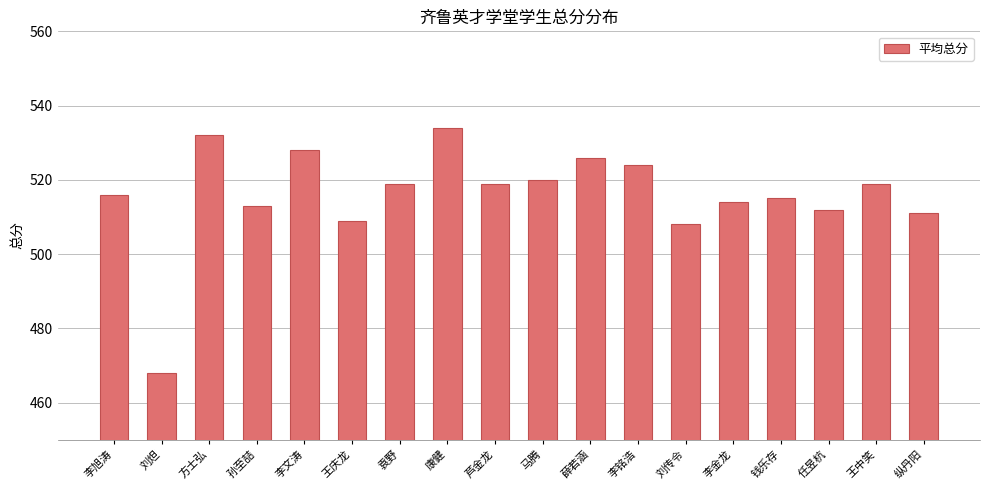

What is the average value?

516